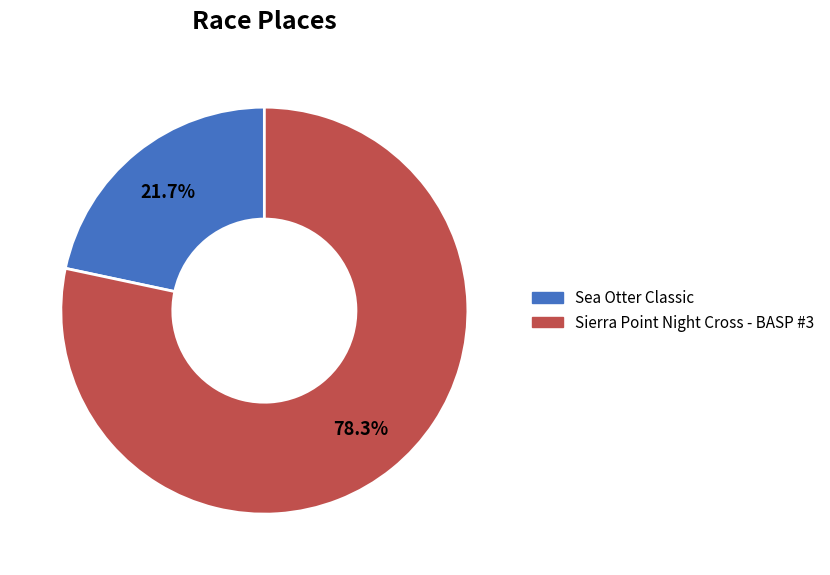

To the nearest percent, what portion does Sea Otter Classic represent?

22%